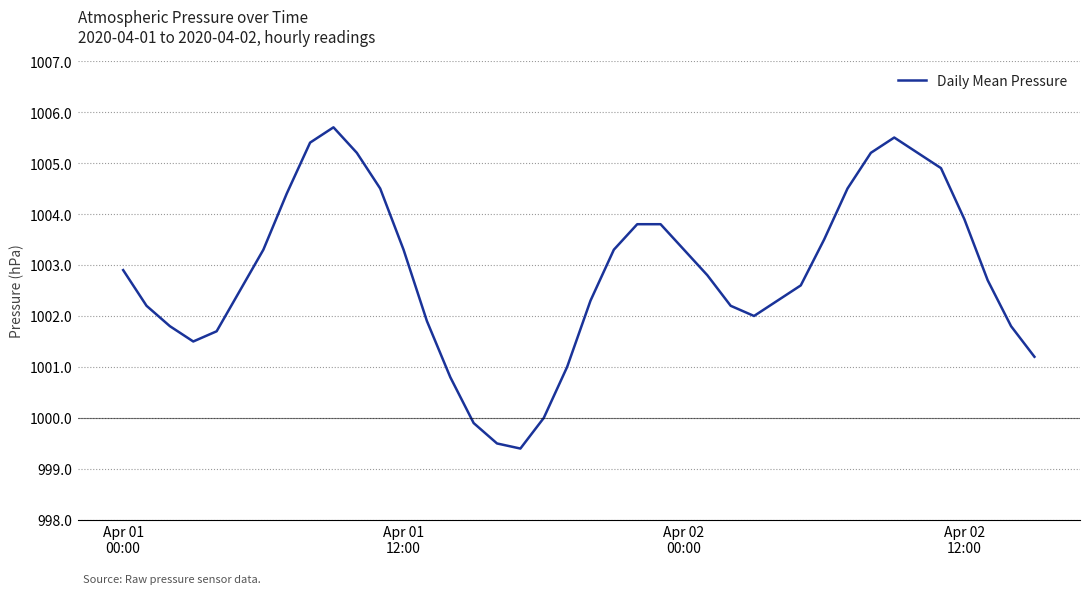

What is the difference between the maximum and minimum values?

6.3